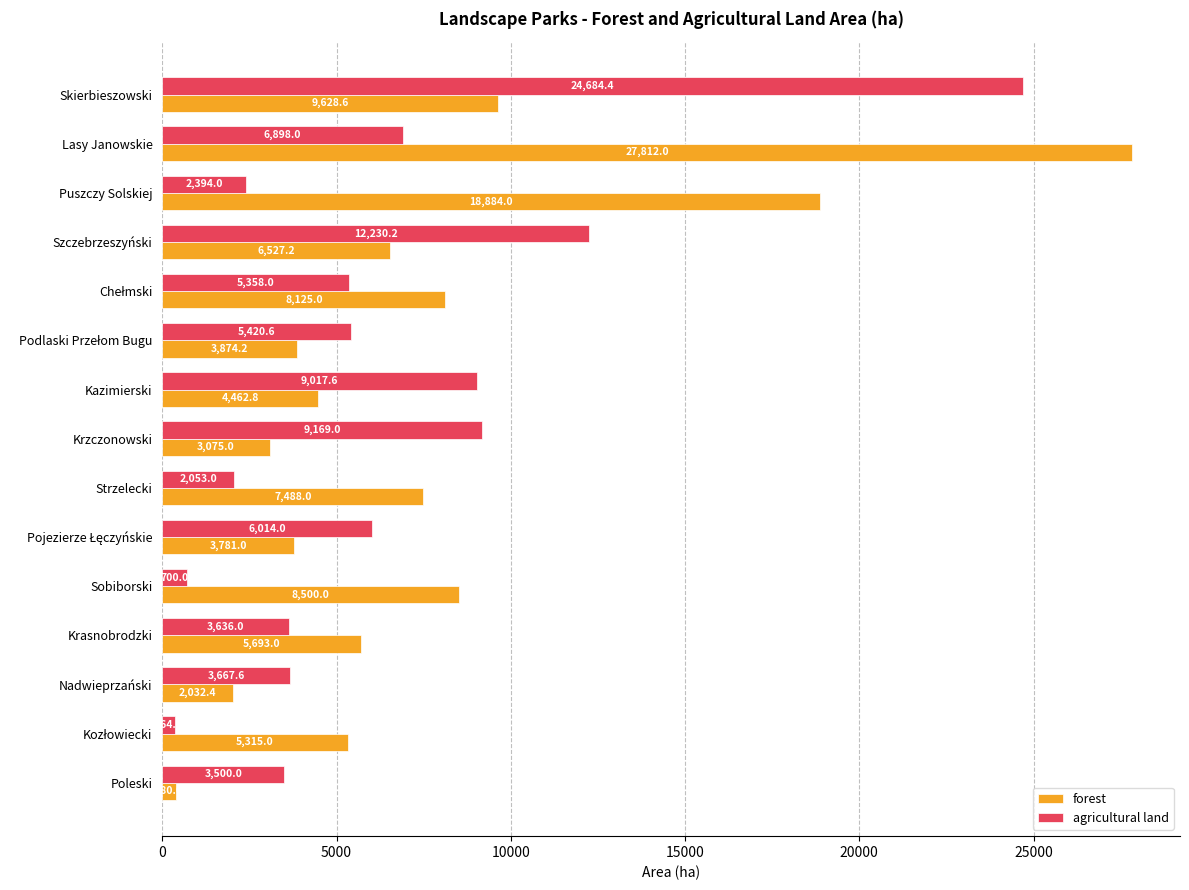

Rank the series by their average value, from lowest to highest.

agricultural land, forest